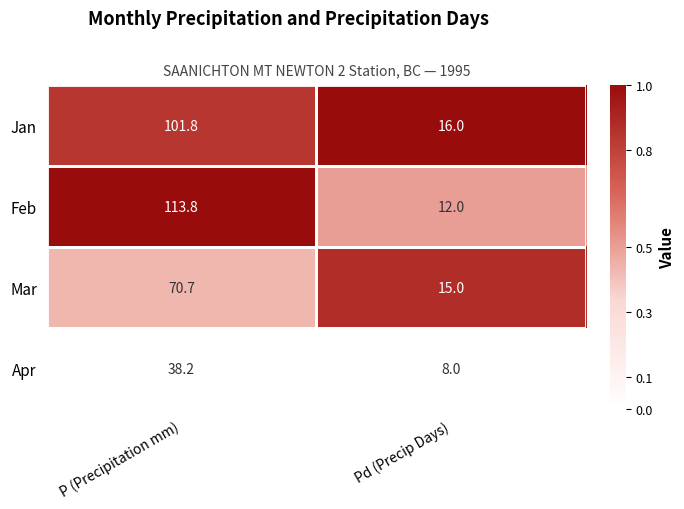

At which label does Mar first exceed 70?

P (Precipitation mm)